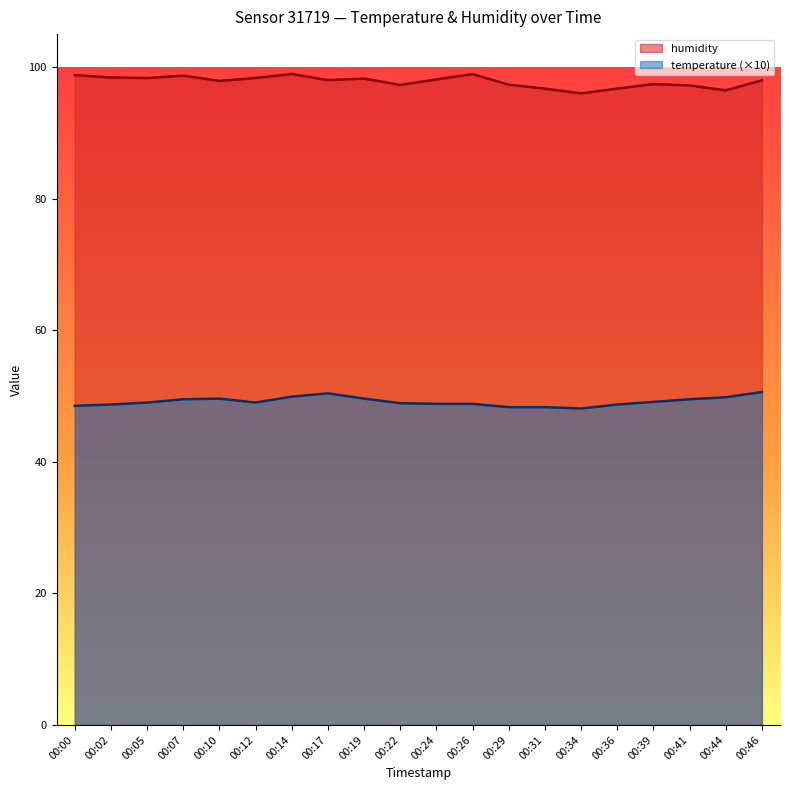

What is the value of the humidity point at the 4th from the left?

98.7